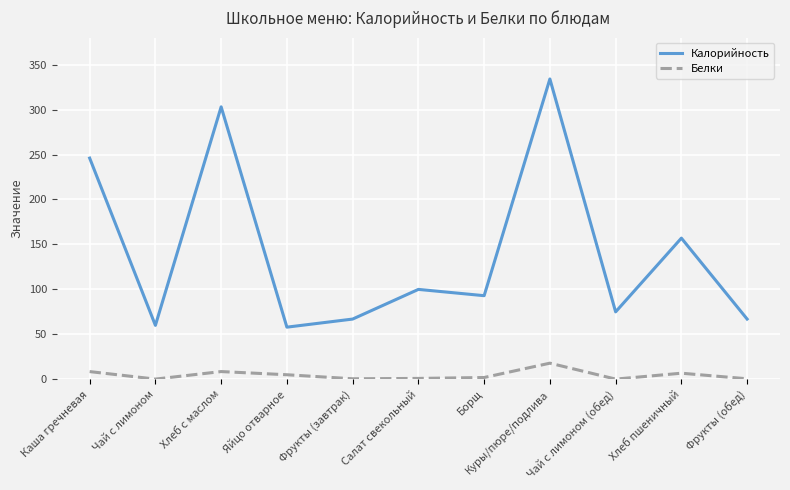

At which category does the chart reach its peak across all series?

Куры/пюре/подлива